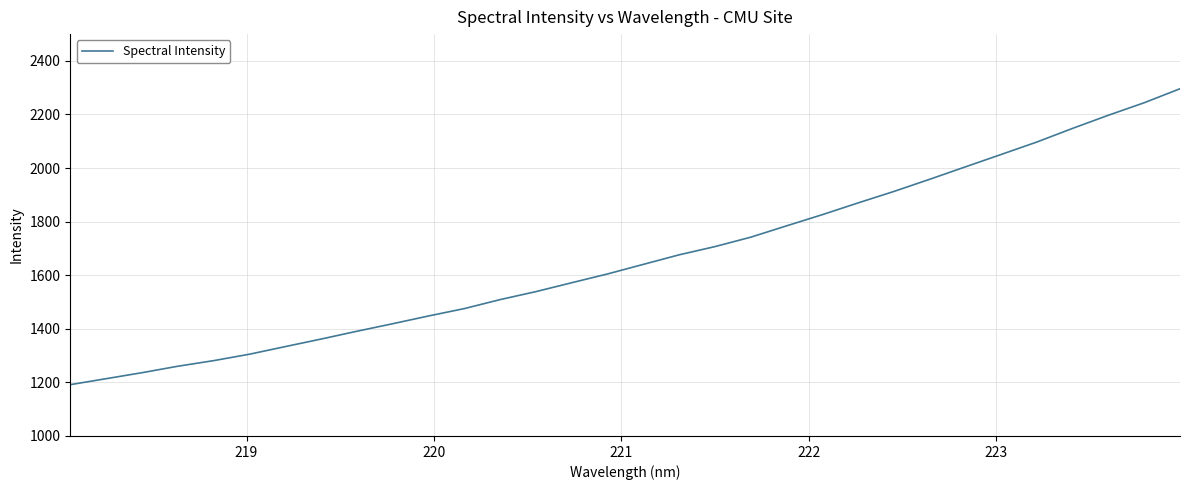

What is the minimum value shown in the chart?

1191.5